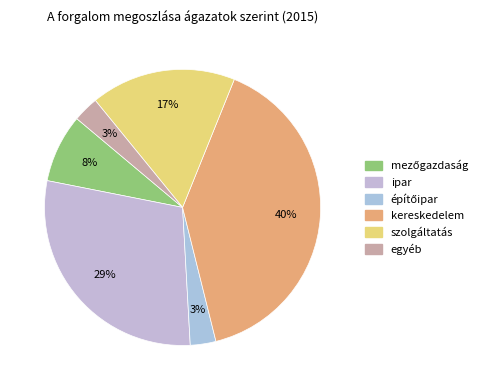

Is kereskedelem the majority of the pie?

No